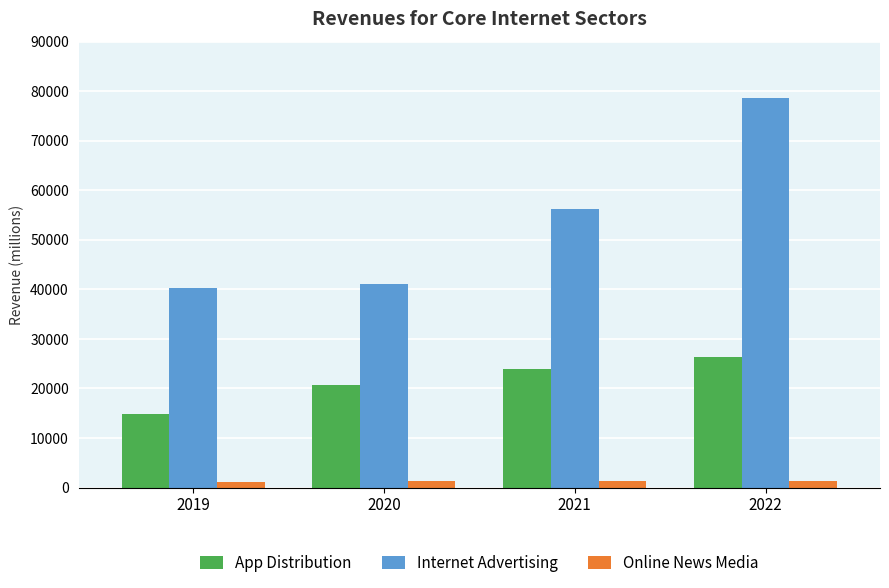

What is the difference between the maximum and second lowest values in the App Distribution series?

5785.6